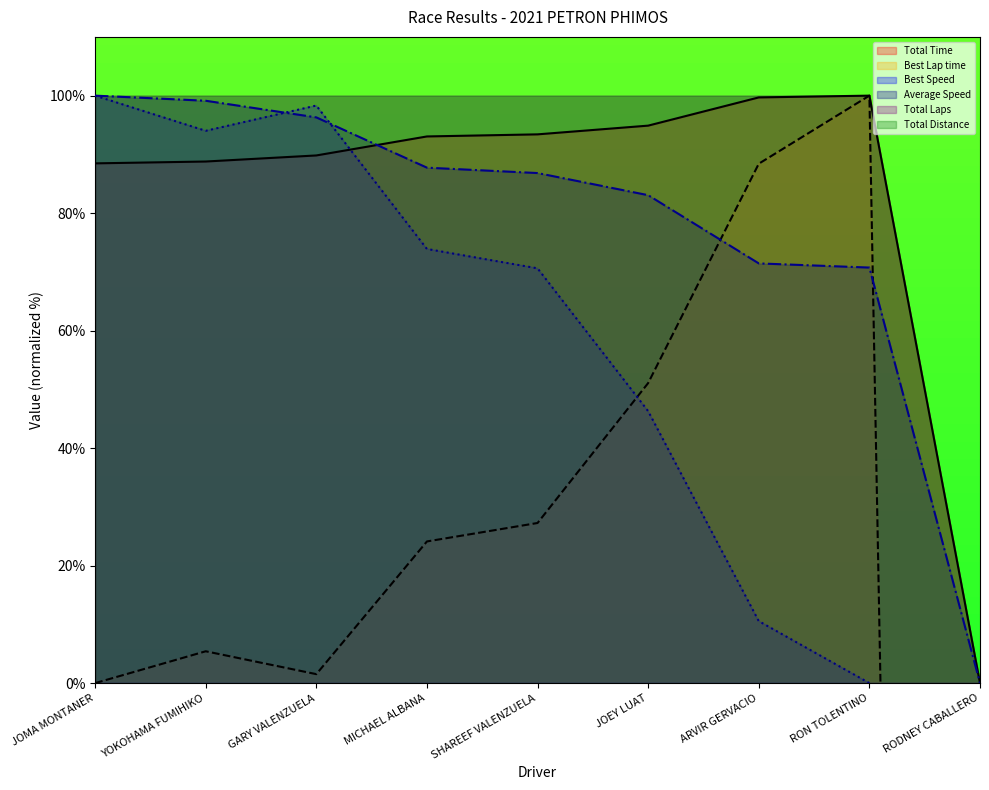

Is the value of Total Time at GARY VALENZUELA greater than the value of Average Speed at RODNEY CABALLERO?

Yes